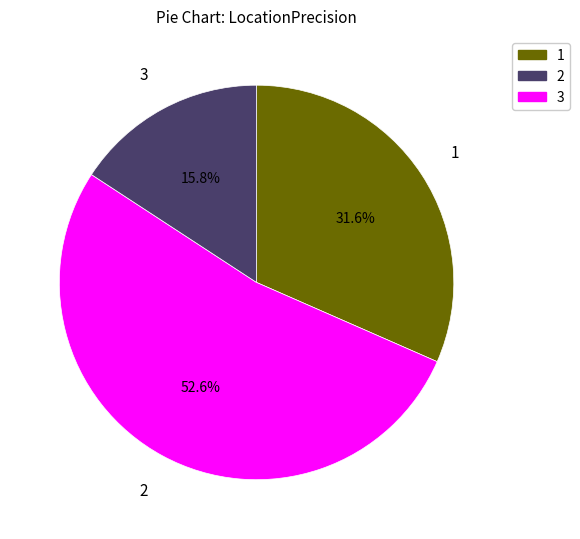

Is there any slice that represents more than half of the pie?

Yes